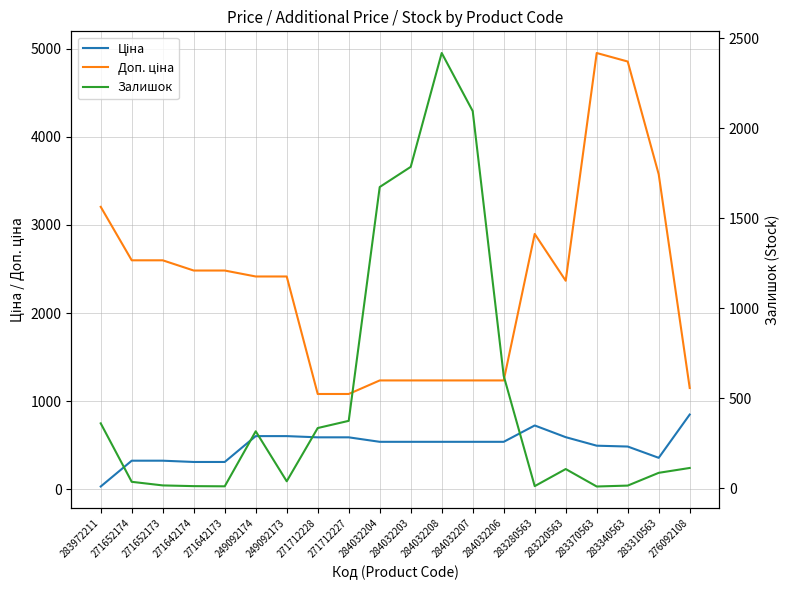

Count the number of categories in the chart.

20